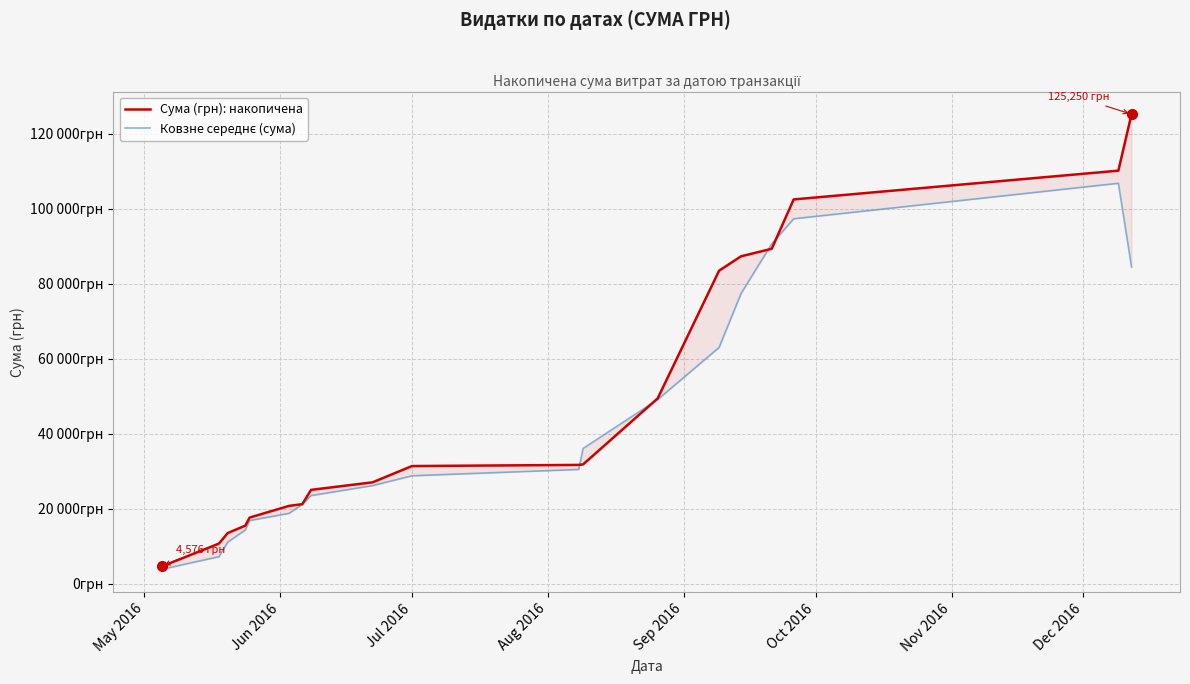

Is this an area chart (filled region under the line)?

No